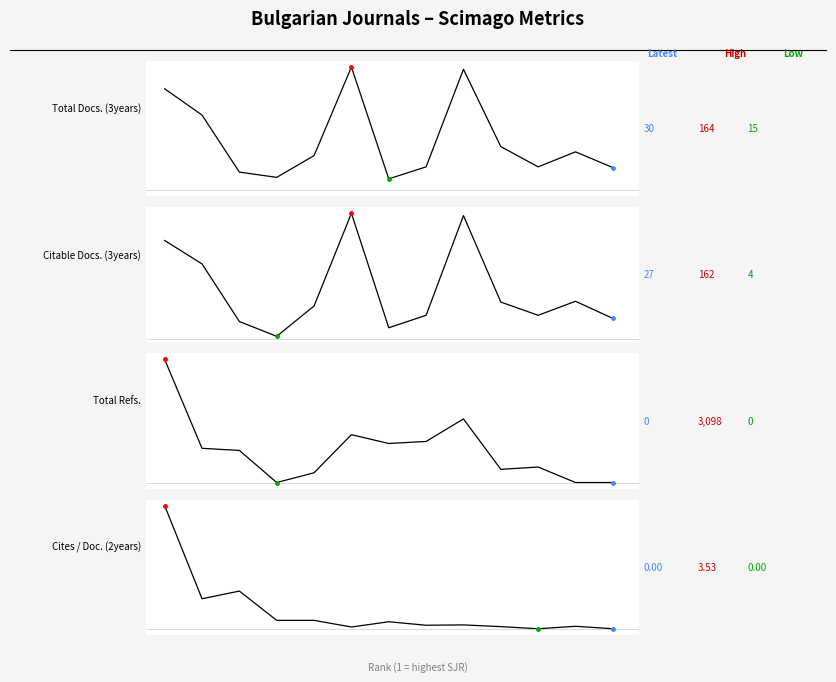

True or false: Citable Docs. (3years) and Total Docs. (3years) cross at least once.

False